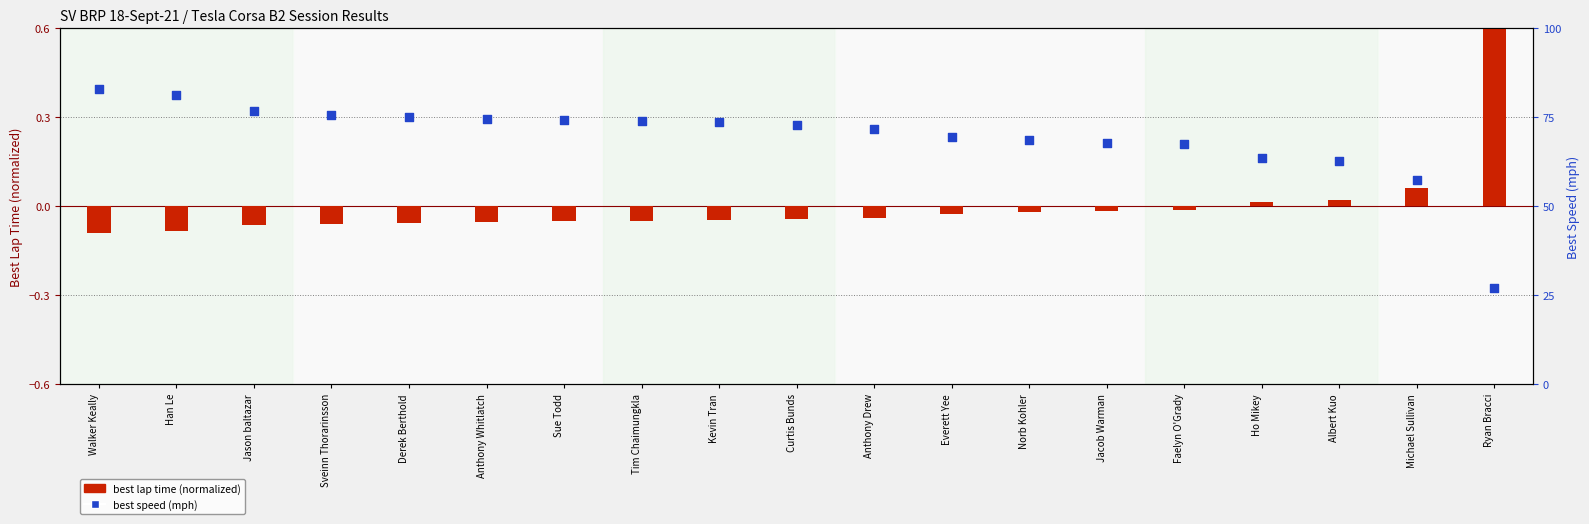

Which series has the largest Y range (max minus min)?

best speed (mph)